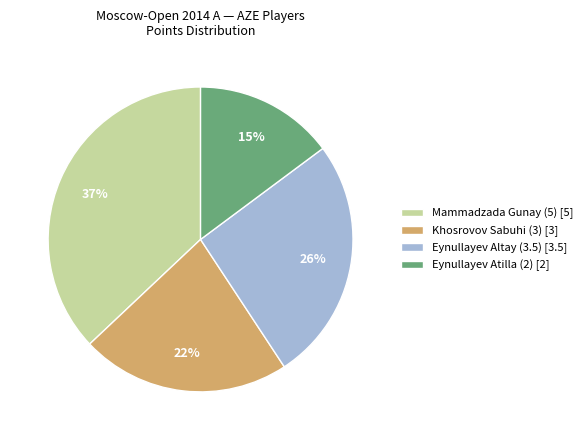

To the nearest percent, what is the combined percentage of Eynullayev Atilla (2) and Mammadzada Gunay (5)?

52%